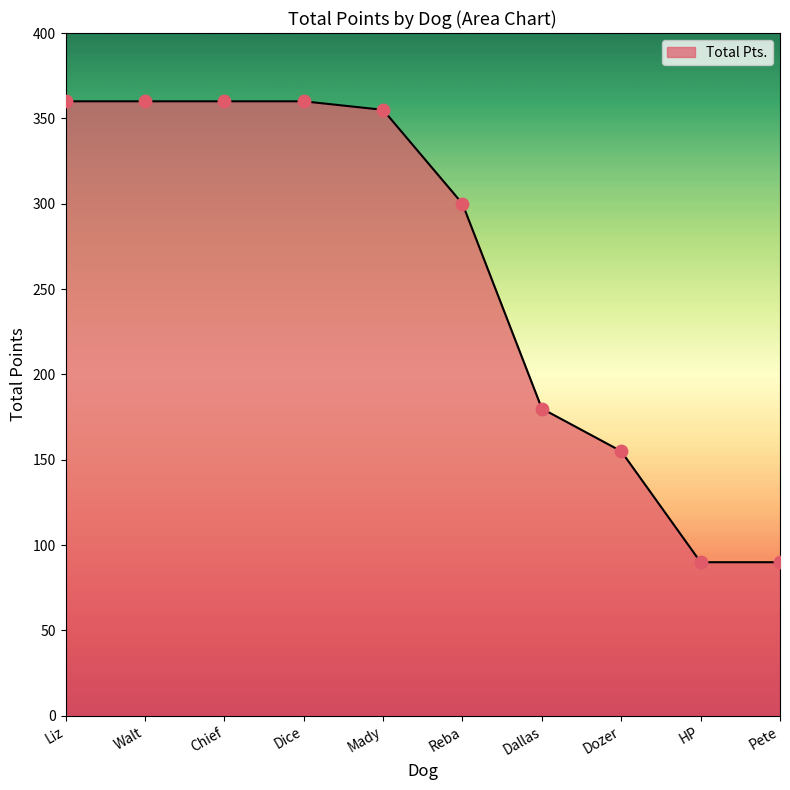

What is the ratio of the value at HP to the value at Mady?

0.3